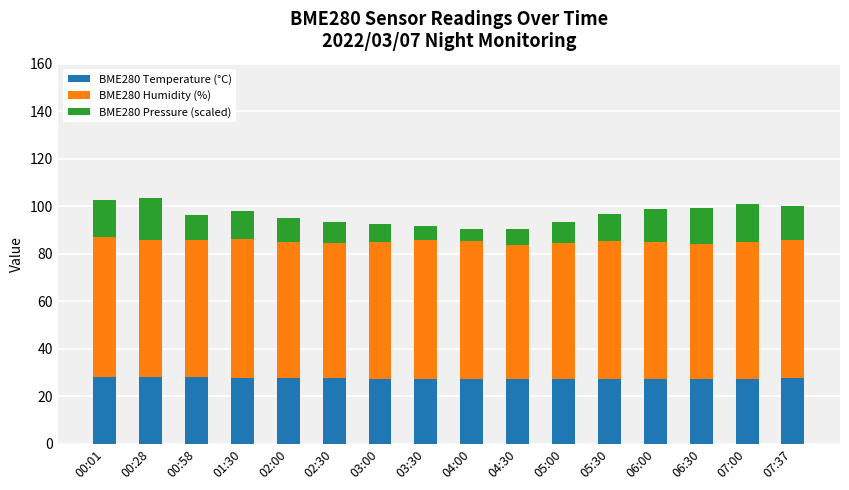

What is the maximum value for BME280 Temperature (°C)?

28.1